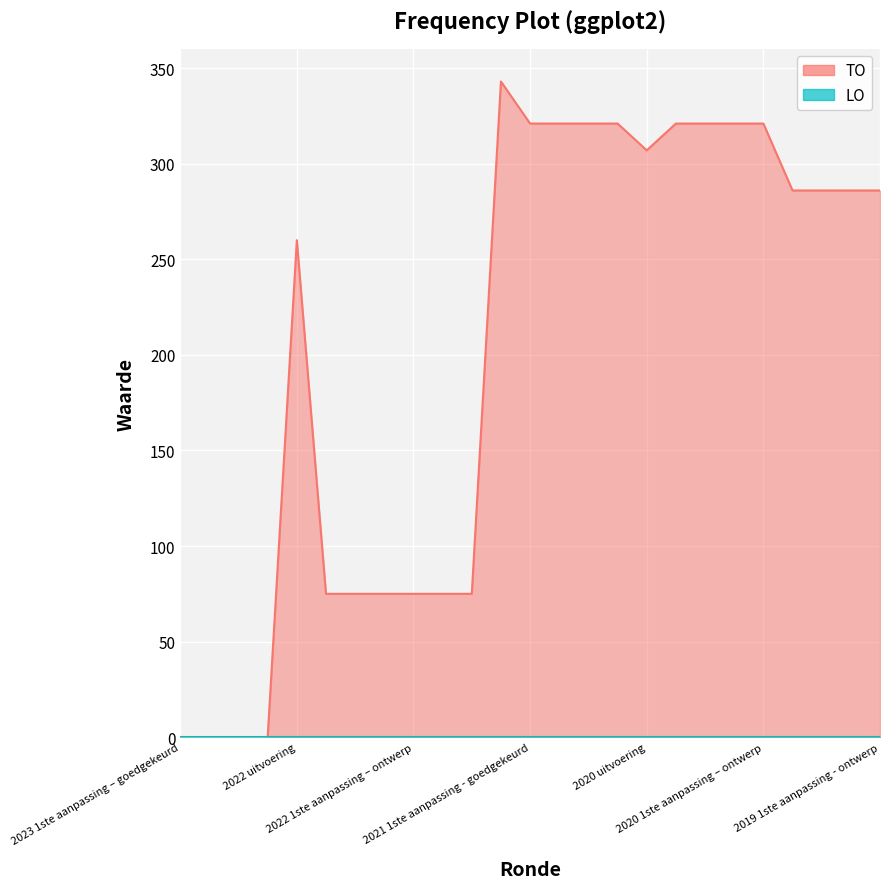

What position from the right is 2023 1ste aanpassing – ontwerp?

24